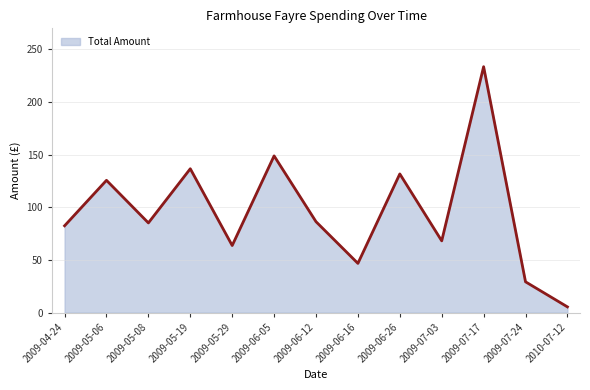

Approximately how many times larger is the value at 2009-06-12 compared to 2009-06-05?

0.6